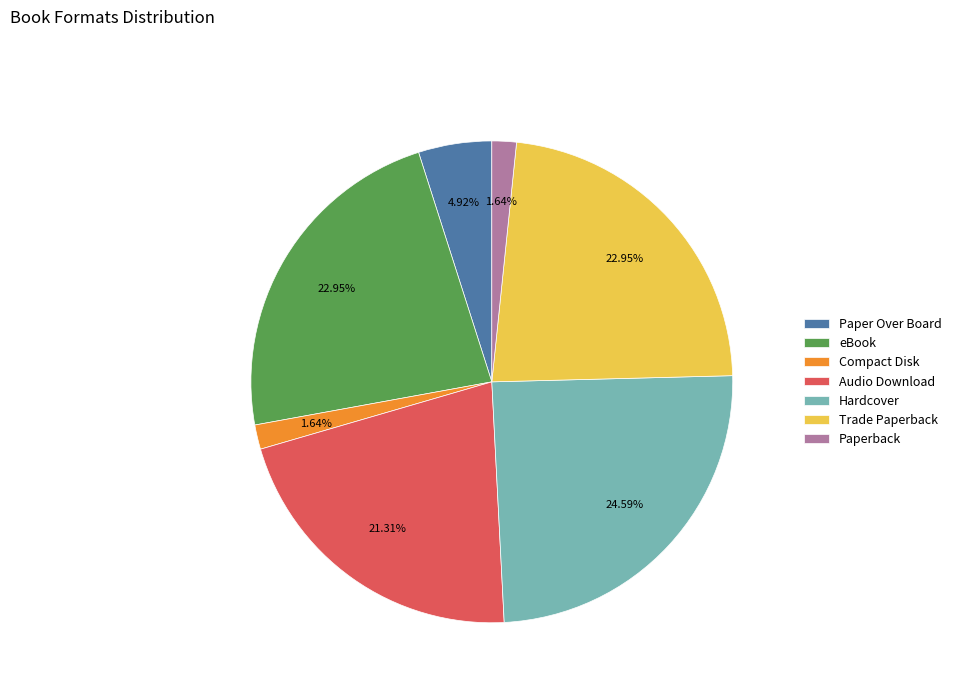

Does any single category account for the majority?

No